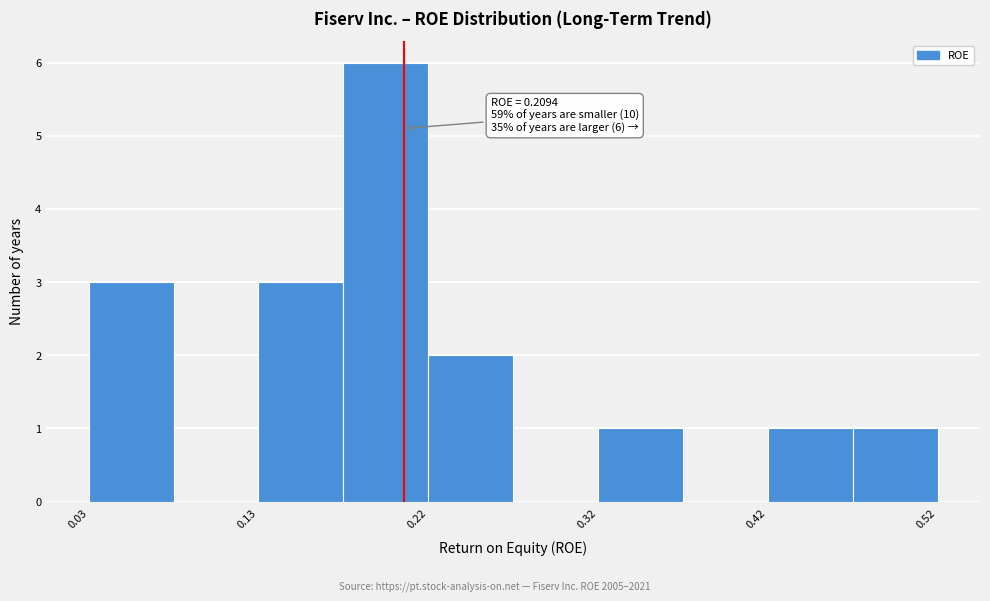

Over which range of the x-axis is the bar tallest?

0.17 to 0.22